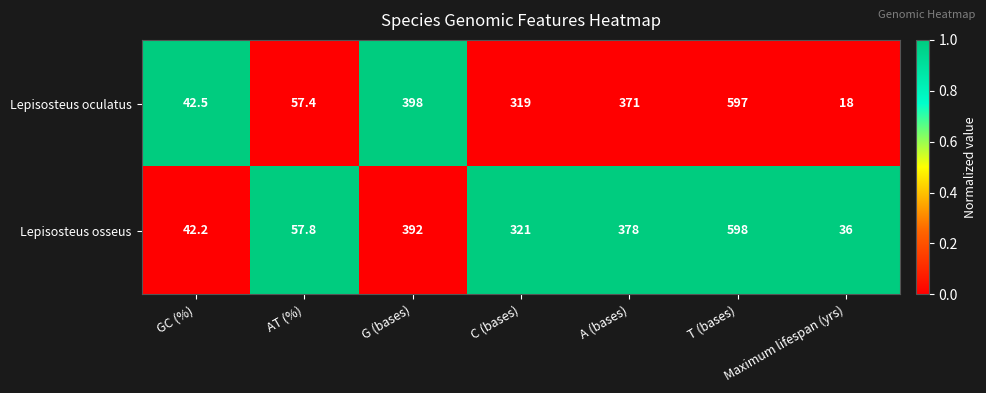

Rank the series by their average value, from lowest to highest.

Lepisosteus oculatus, Lepisosteus osseus